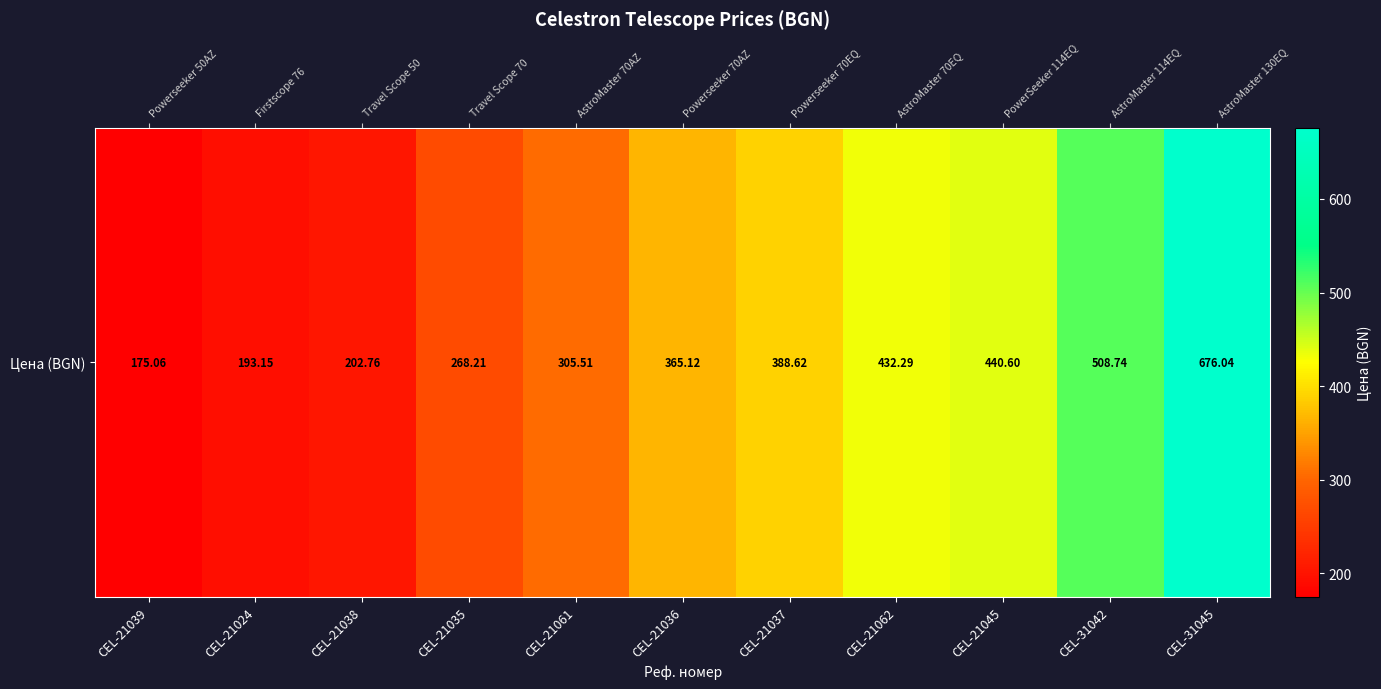

Reading left to right, transcribe all the data shown in this chart.

CEL-21039=175.1	CEL-21024=193.2	CEL-21038=202.8	CEL-21035=268.2	CEL-21061=305.5	CEL-21036=365.1	CEL-21037=388.6	CEL-21062=432.3	CEL-21045=440.6	CEL-31042=508.7	CEL-31045=676.0